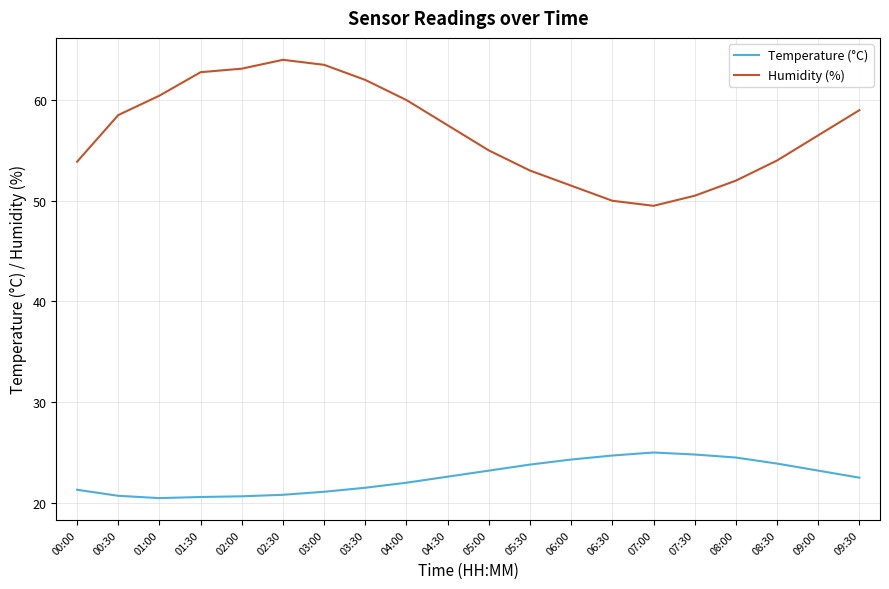

True or false: Temperature (°C) has a value of 24.7 at 06:30.

True